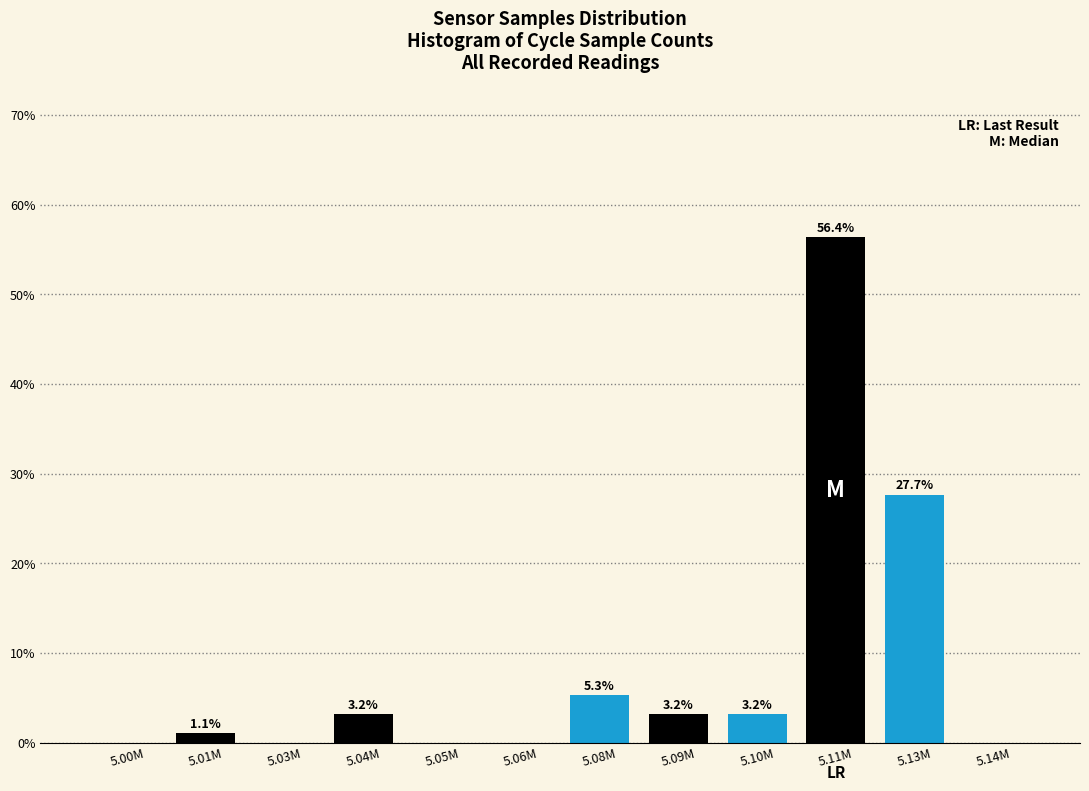

Reading left to right, transcribe all the data shown in this chart.

5.00M=0.0	5.01M=1.1	5.03M=0.0	5.04M=3.2	5.05M=0.0	5.06M=0.0	5.08M=5.3	5.09M=3.2	5.10M=3.2	5.11M=56.4	5.13M=27.7	5.14M=0.0